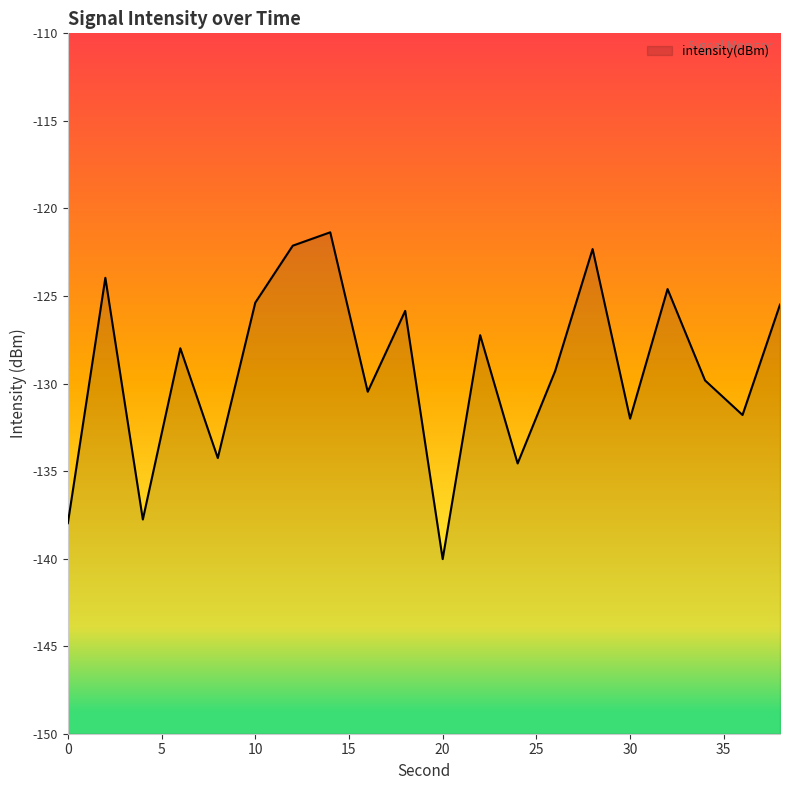

What is the greatest value displayed?

-121.4